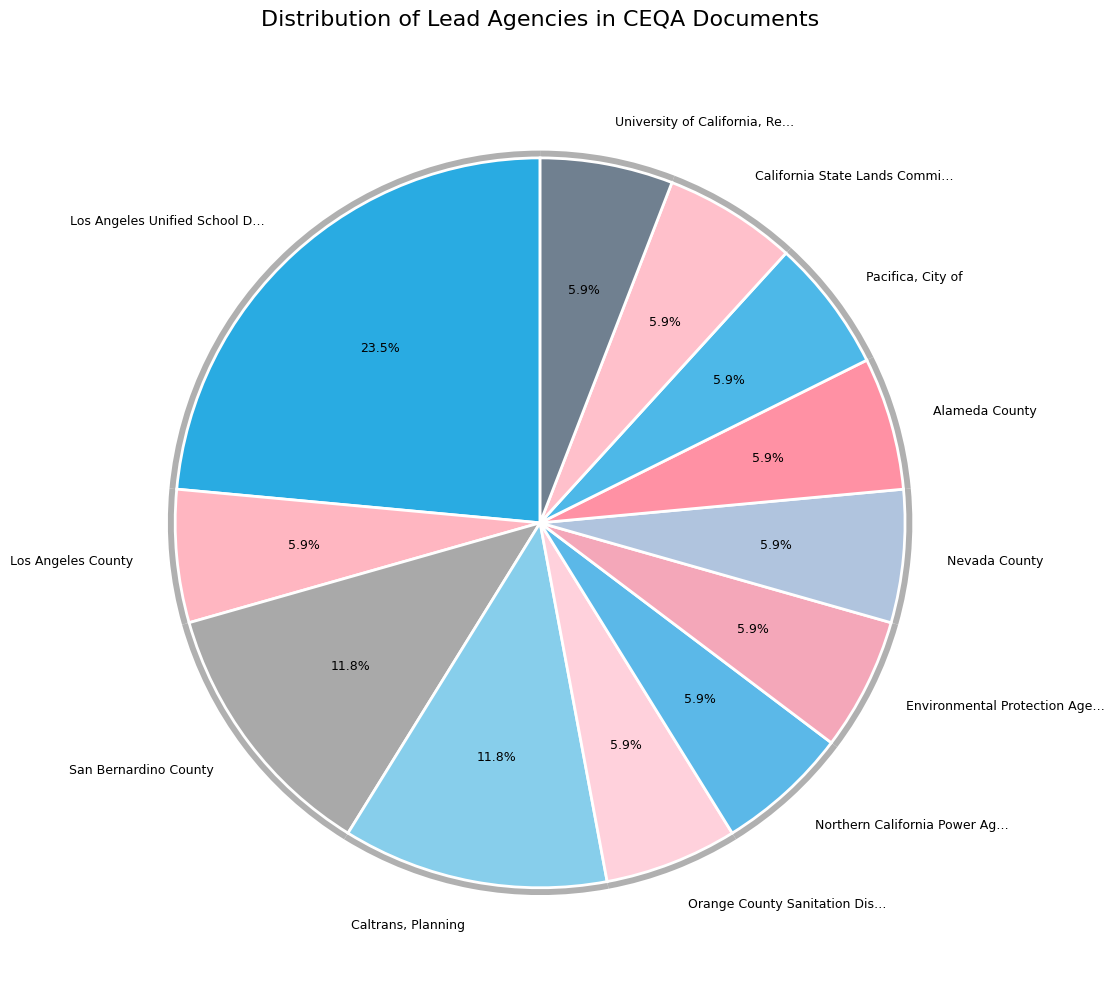

Which slice is the largest?

Los Angeles Unified School District